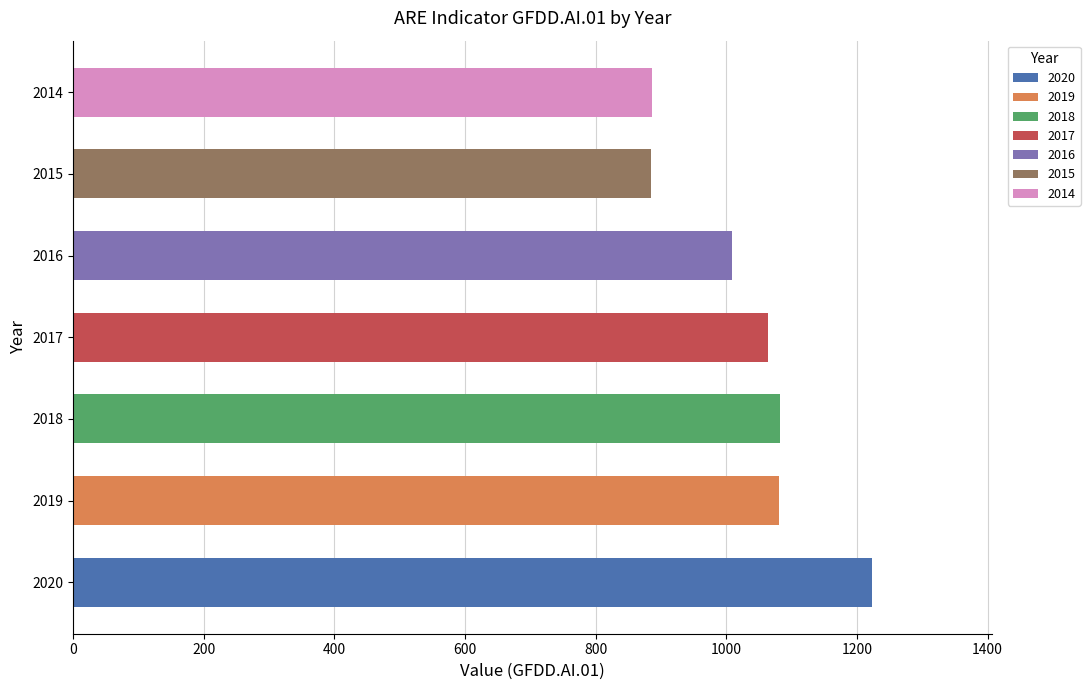

What is the difference between the second highest and second lowest values?

196.3